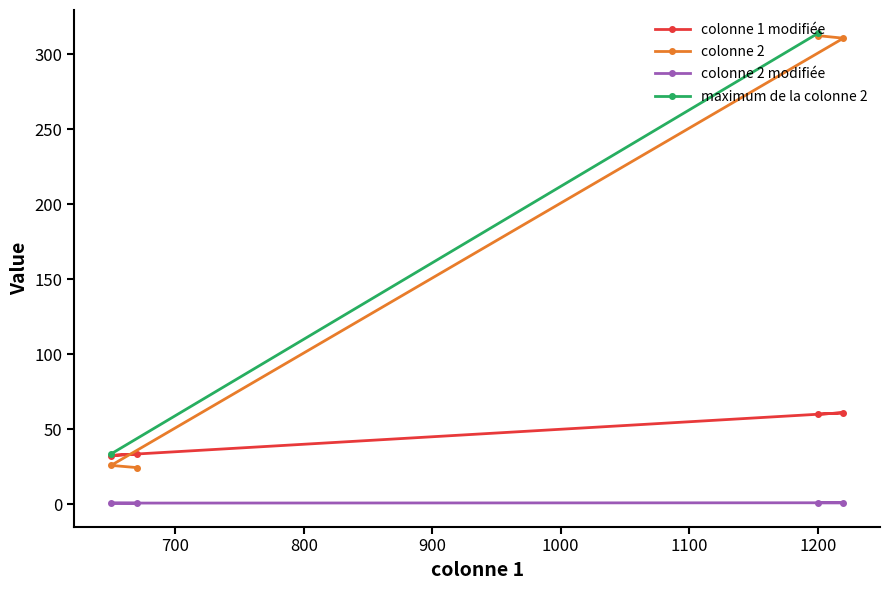

What is the value of the colonne 1 modifiée point at the 3rd from the left?

60.0